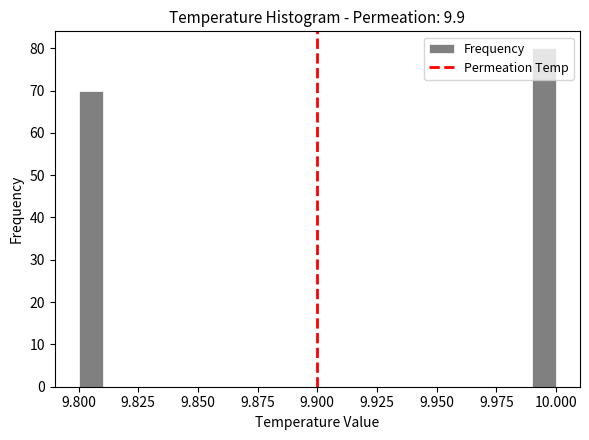

Around what value on the x-axis is the tallest bar? Give the approximate position of its centre, as read against the axis.

9.995